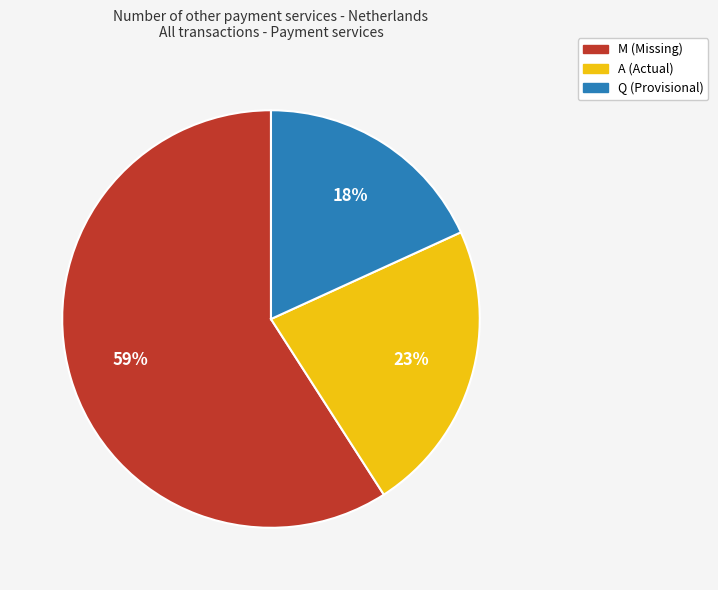

What is the majority slice?

M (Missing)